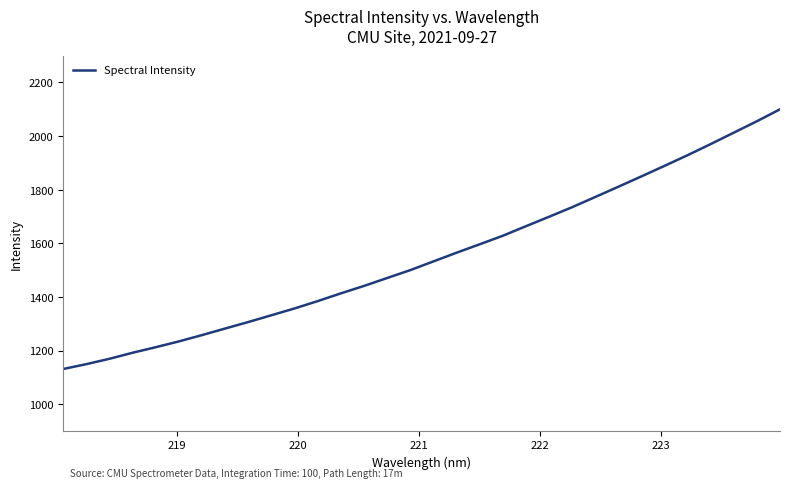

Is this an area chart (filled region under the line)?

No